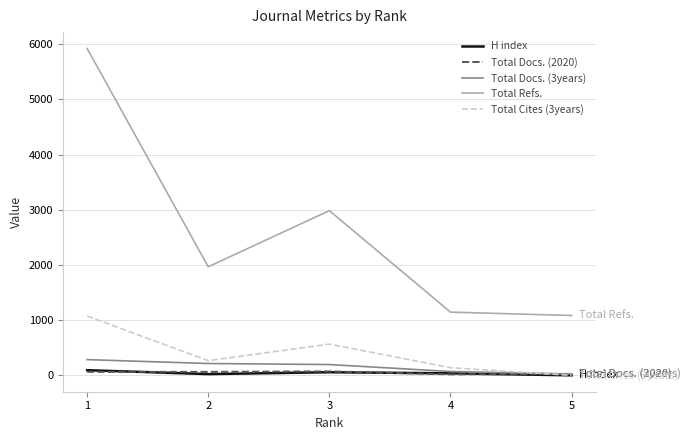

True or false: Total Docs. (3years) and Total Refs. cross at least once.

False